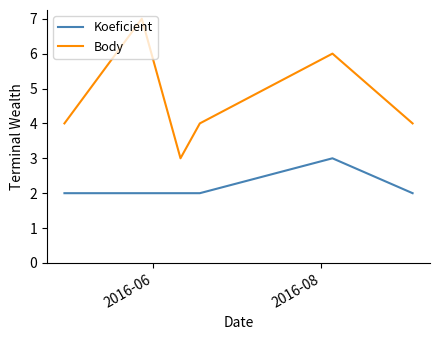

What is the smallest value displayed?

2